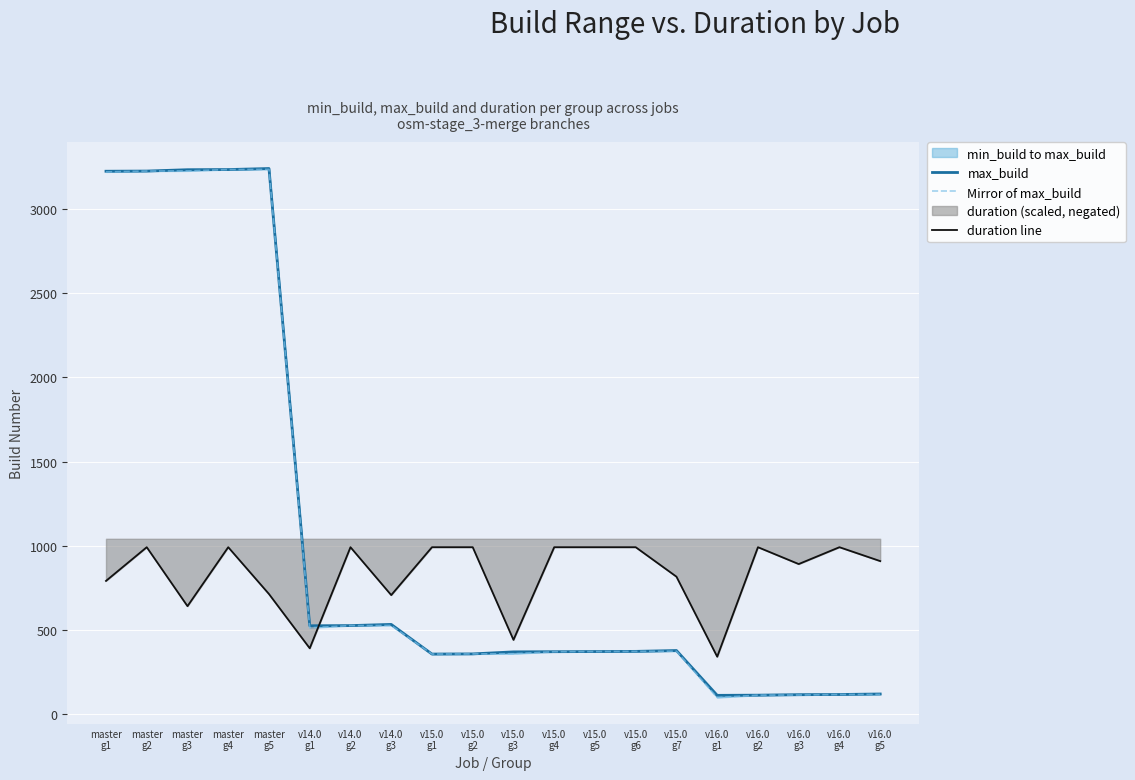

What is the approximate value of Mirror of max_build at v16.0
g4?

118.0